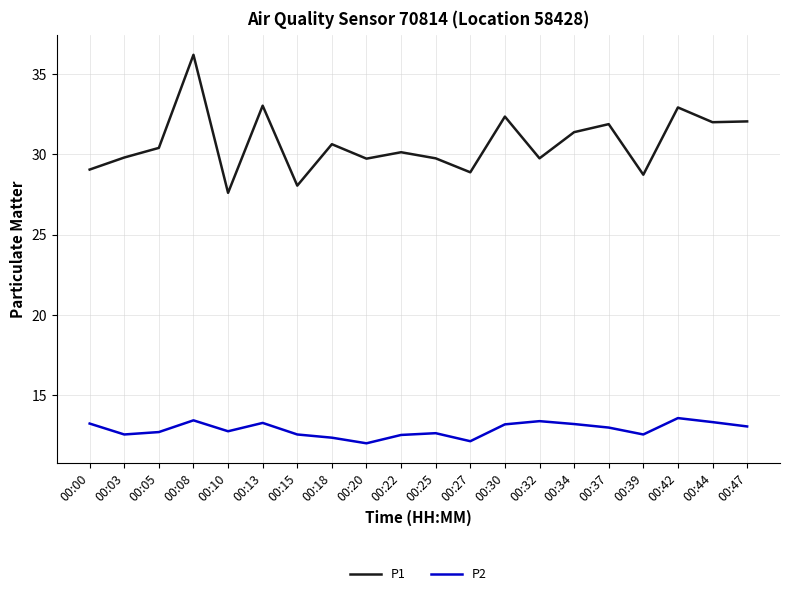

The P2 series shows 7.7 at 00:20. True or false?

False